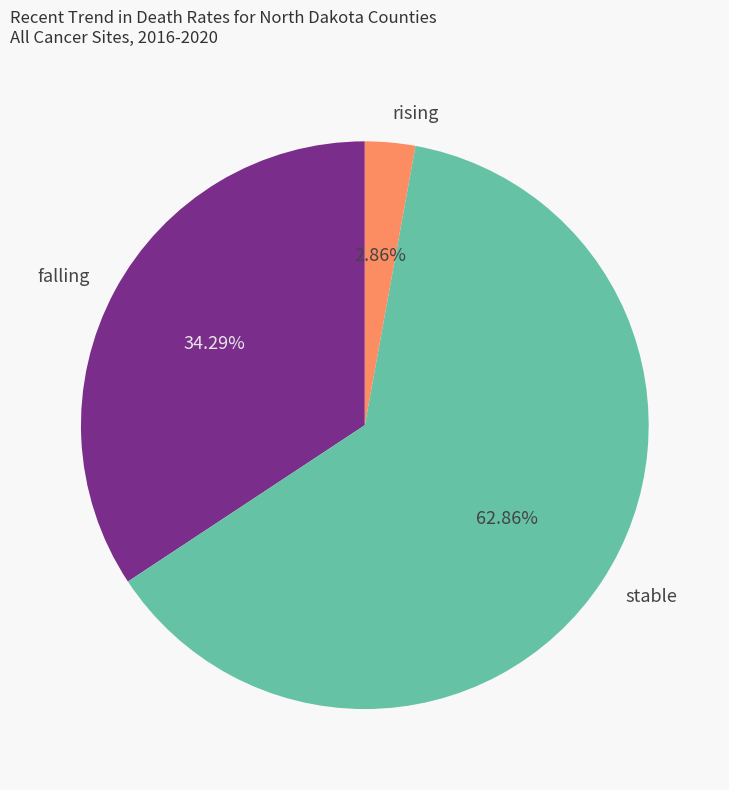

The falling slice represents 47% of the pie. True or false?

False